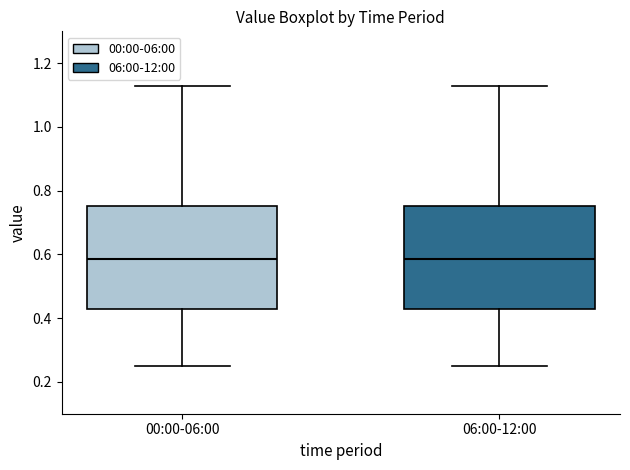

Where does the median line of the box for 00:00-06:00 sit on the y-axis? The values are not printed on the chart, so give them approximately, as read against the axis.

0.58